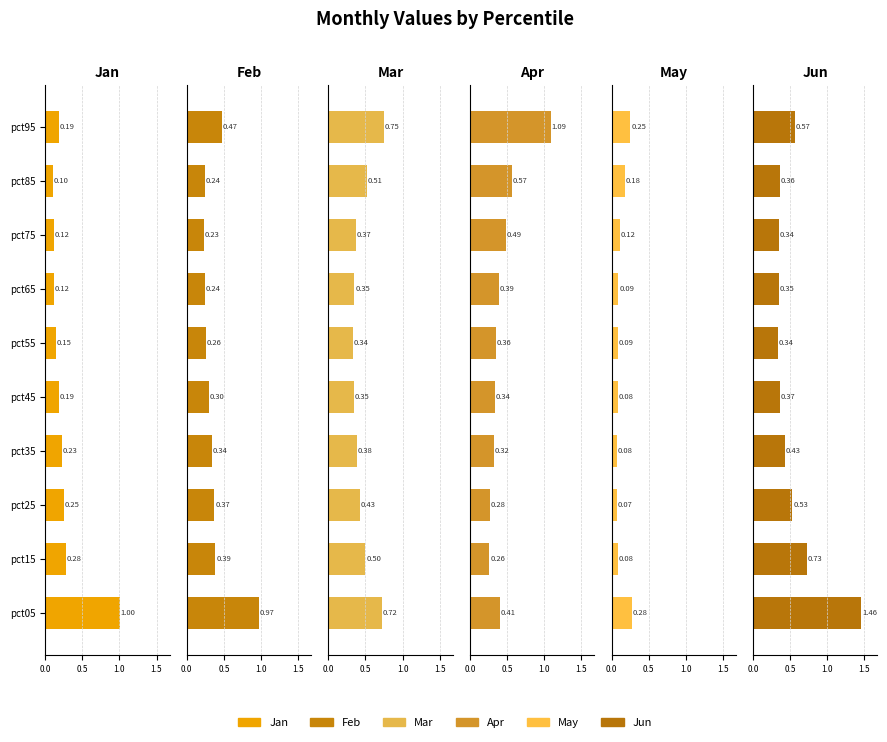

At pct05, list the series in order from largest to smallest.

Jun, Jan, Feb, Mar, Apr, May